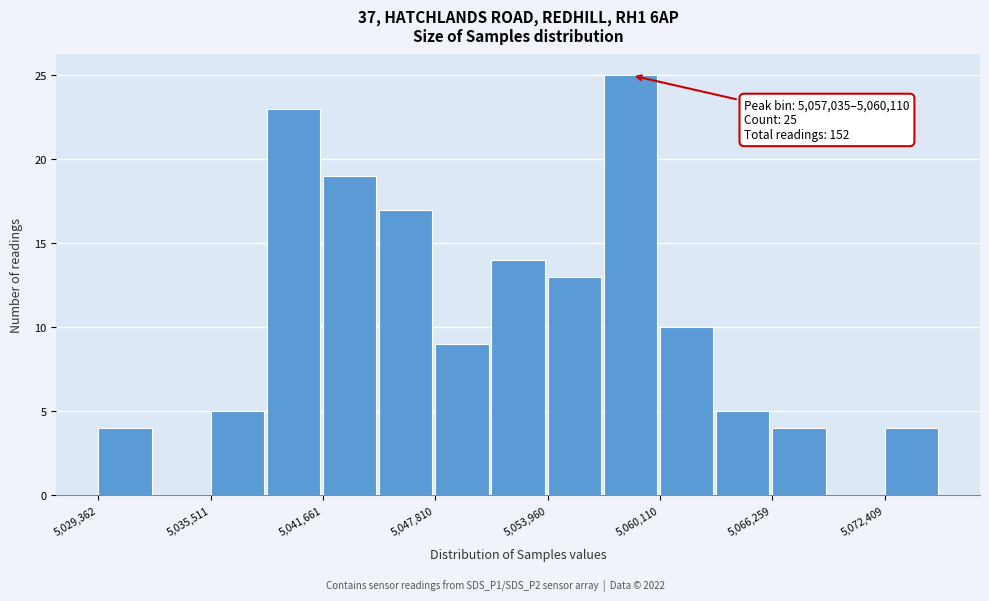

Around what value on the x-axis is the tallest bar? Give the approximate position of its centre, as read against the axis.

5058000